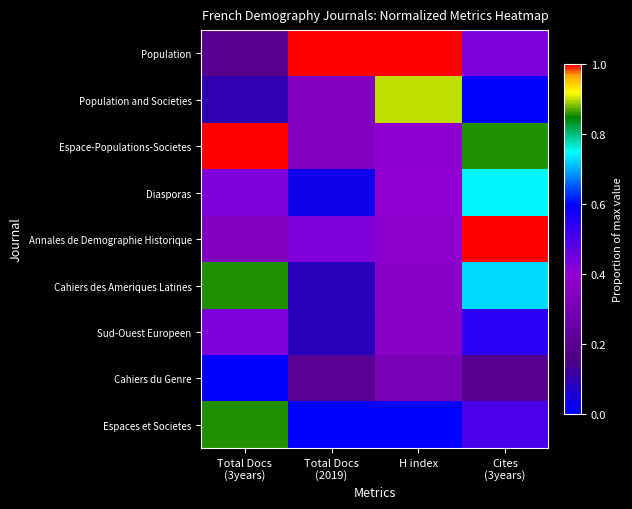

What is the difference between the highest and lowest values at Total Docs
(3years)?

1.0